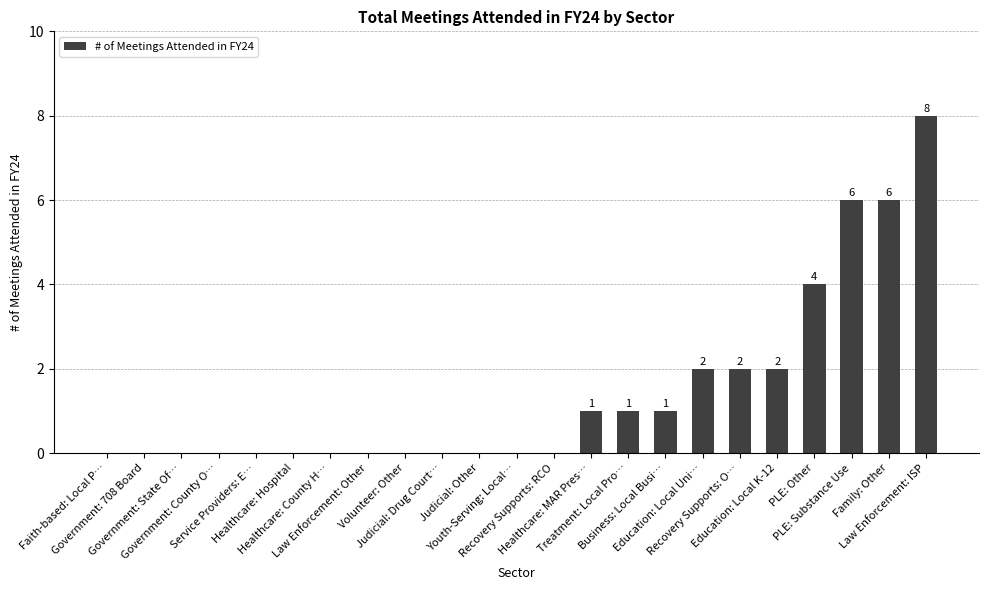

How many series are shown in this chart?

1